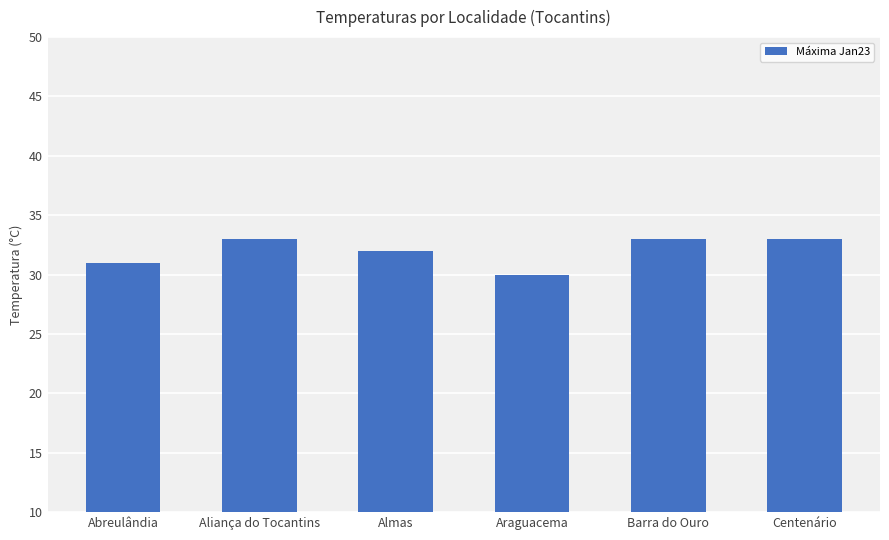

Count the number of categories in the chart.

6